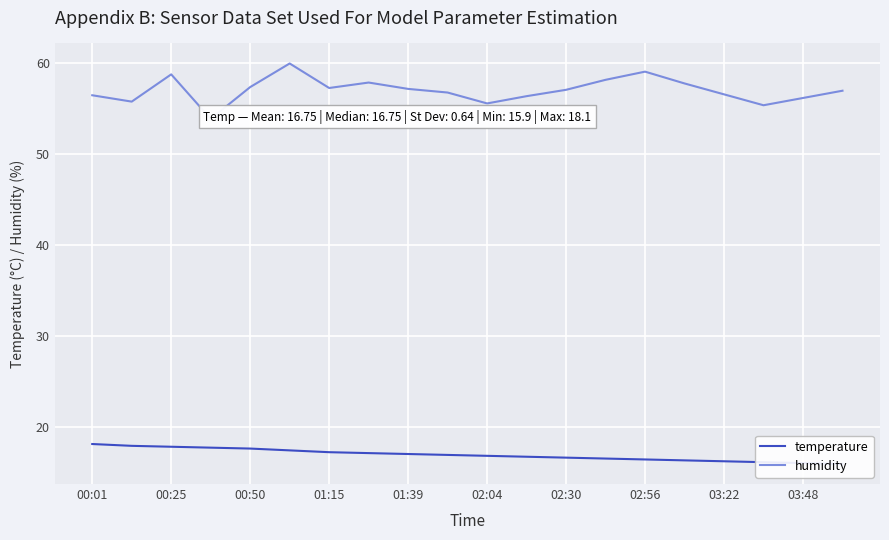

What is the average value of the humidity series?

57.0